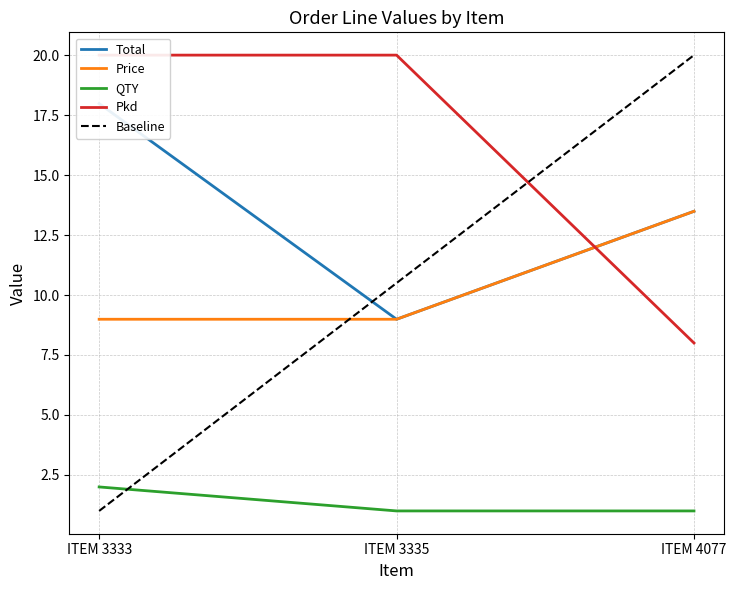

Count the Pkd values in the range 8 to 20.

3